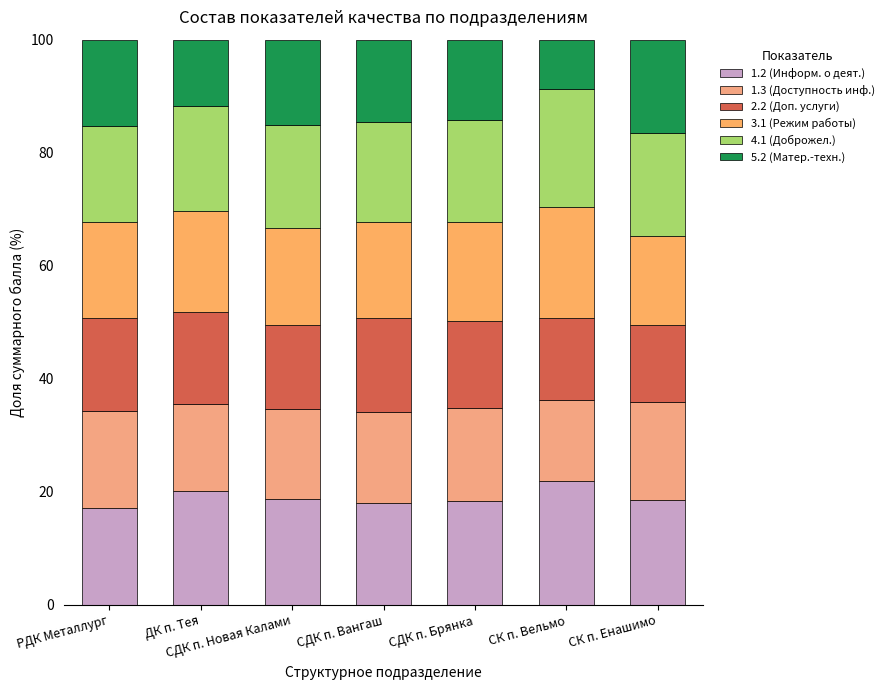

How many distinct data groups are displayed?

6